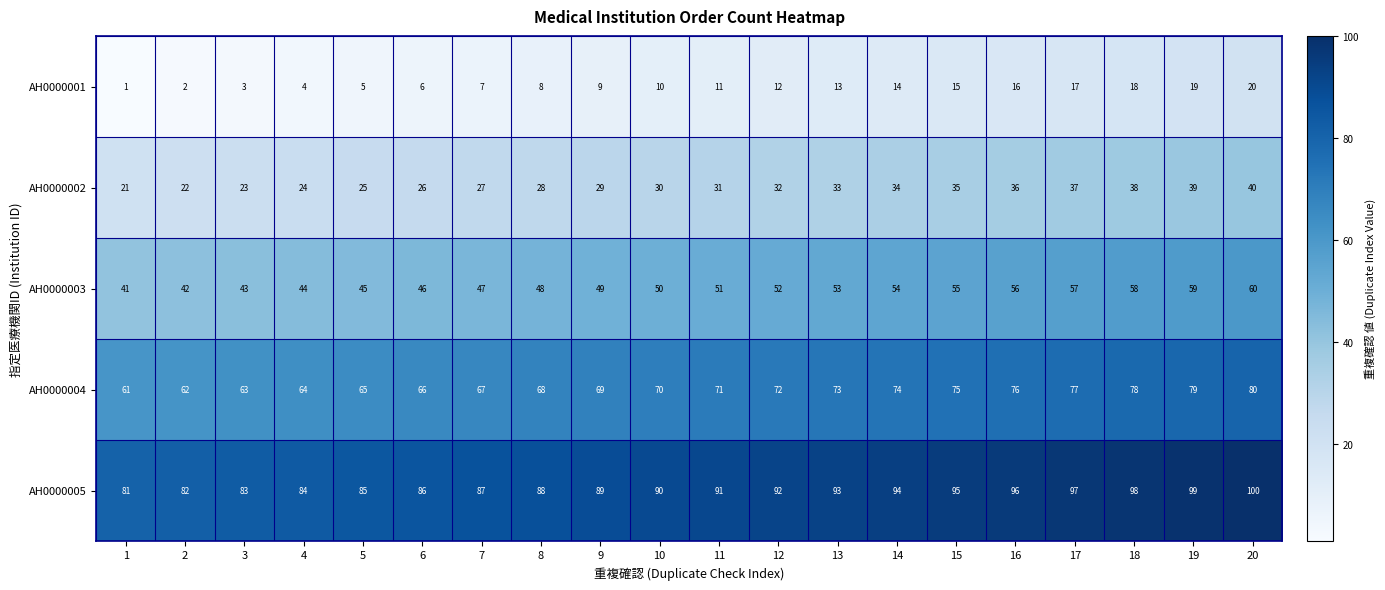

What is the difference between the highest and lowest values at 16?

80